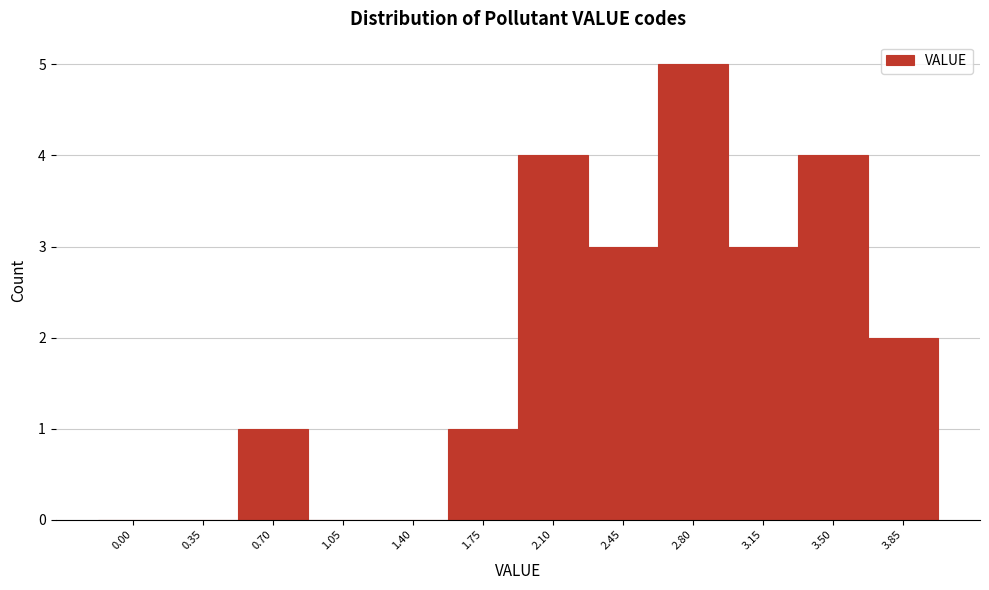

Reading left to right, what are all the values shown in this chart?

0.00=0	0.35=0	0.70=1	1.05=0	1.40=0	1.75=1	2.10=4	2.45=3	2.80=5	3.15=3	3.50=4	3.85=2